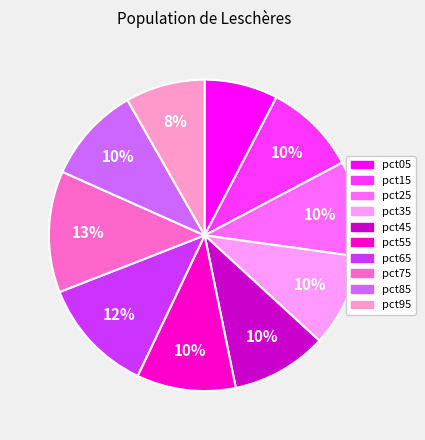

What percentage is the pct65 slice, to the nearest percent?

12%